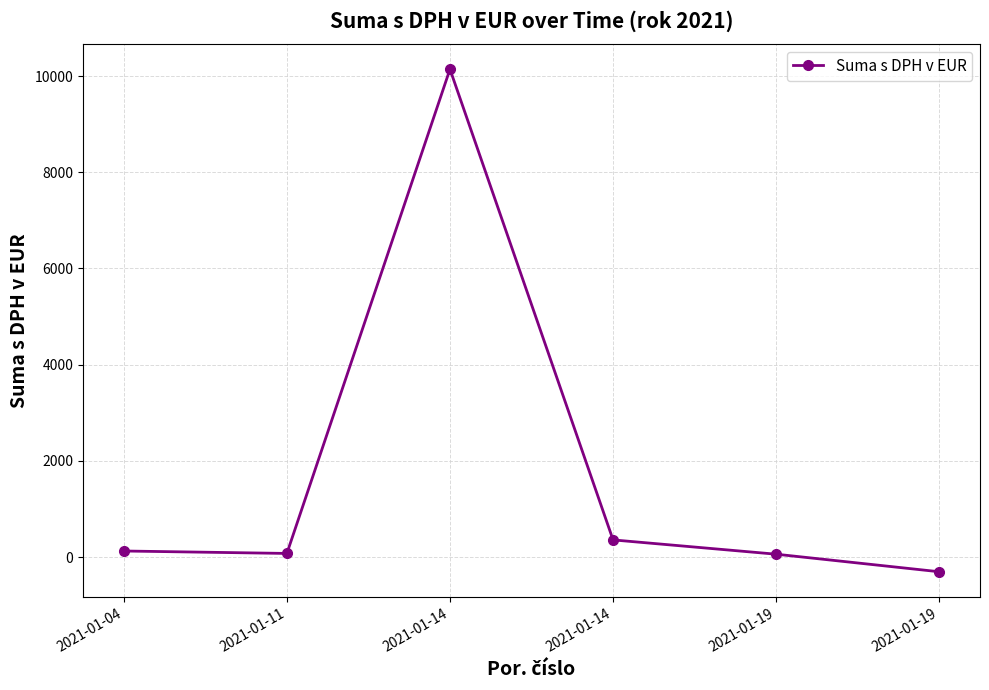

At which category does the chart reach its minimum across all series?

2021-01-19